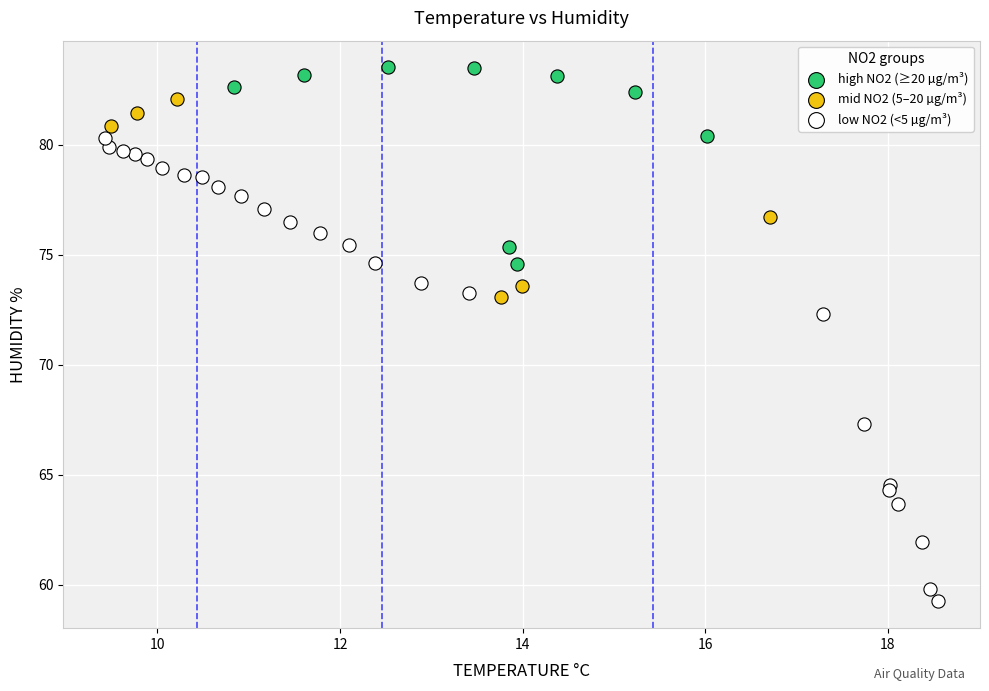

Which series contains the highest Y value?

high NO2 (≥20 µg/m³)